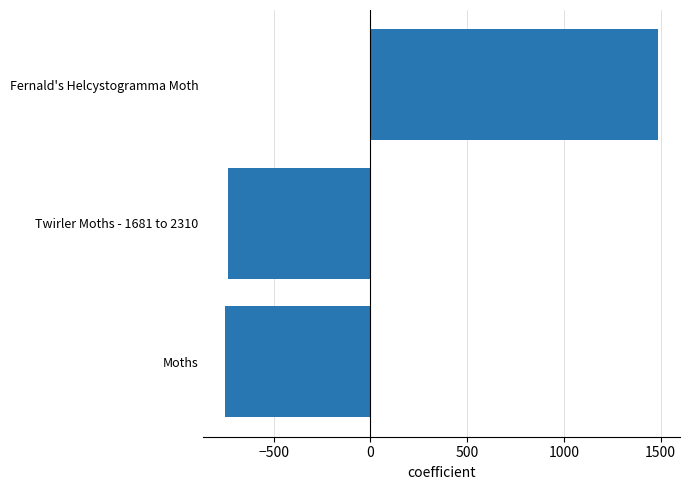

What is the sum of the values at Twirler Moths - 1681 to 2310 and Moths?

-1487.6